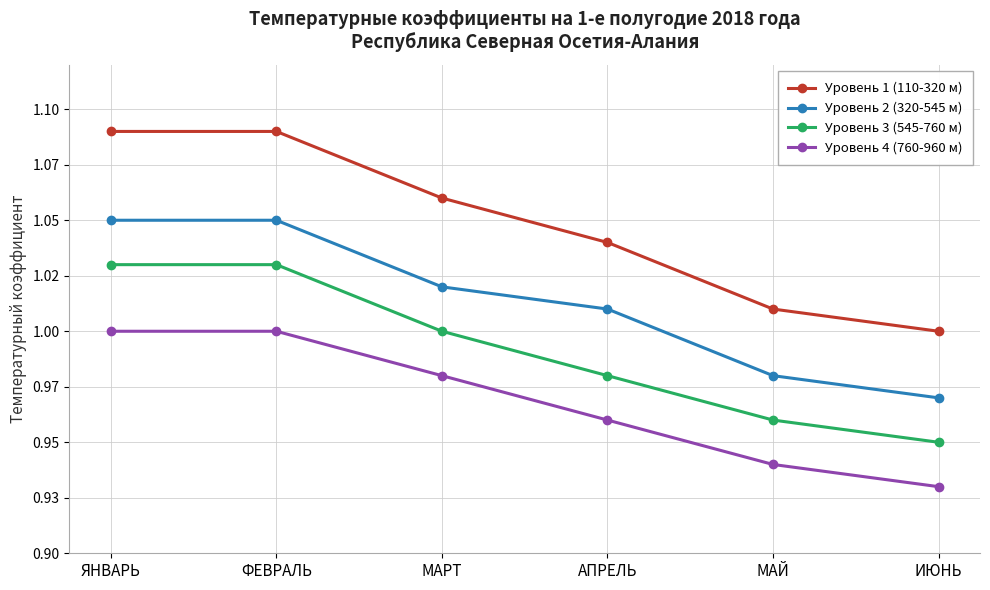

Is this an area chart (filled region under the line)?

No